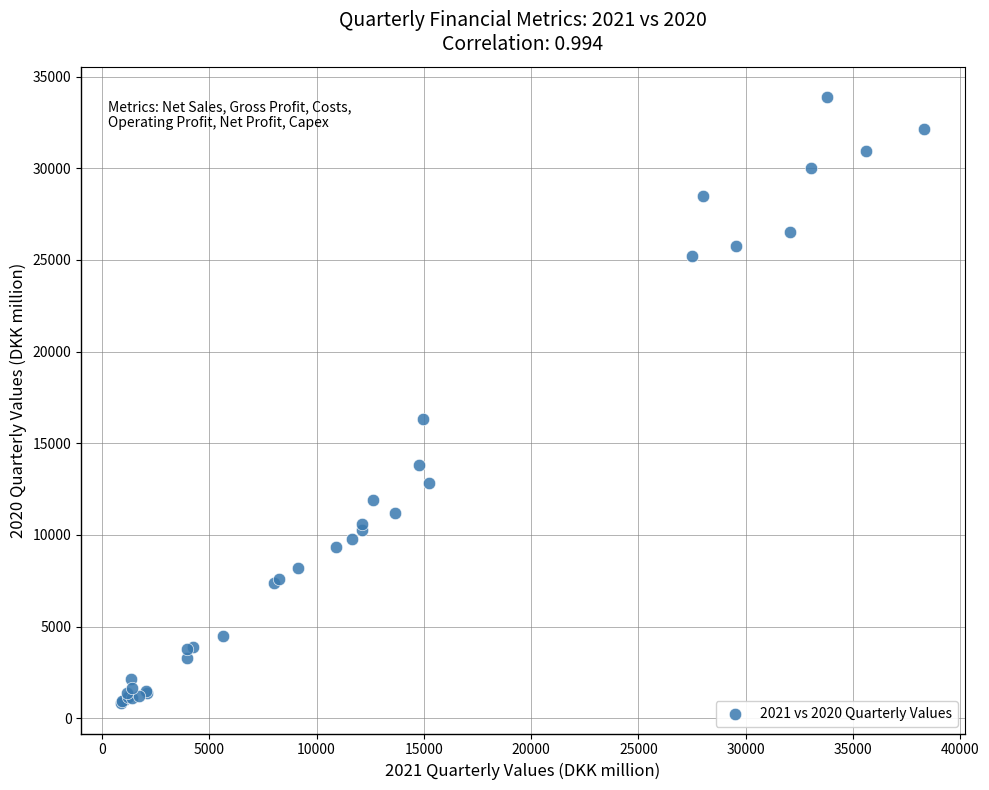

What Y value in the scatter plot is closest to 17351?

16302